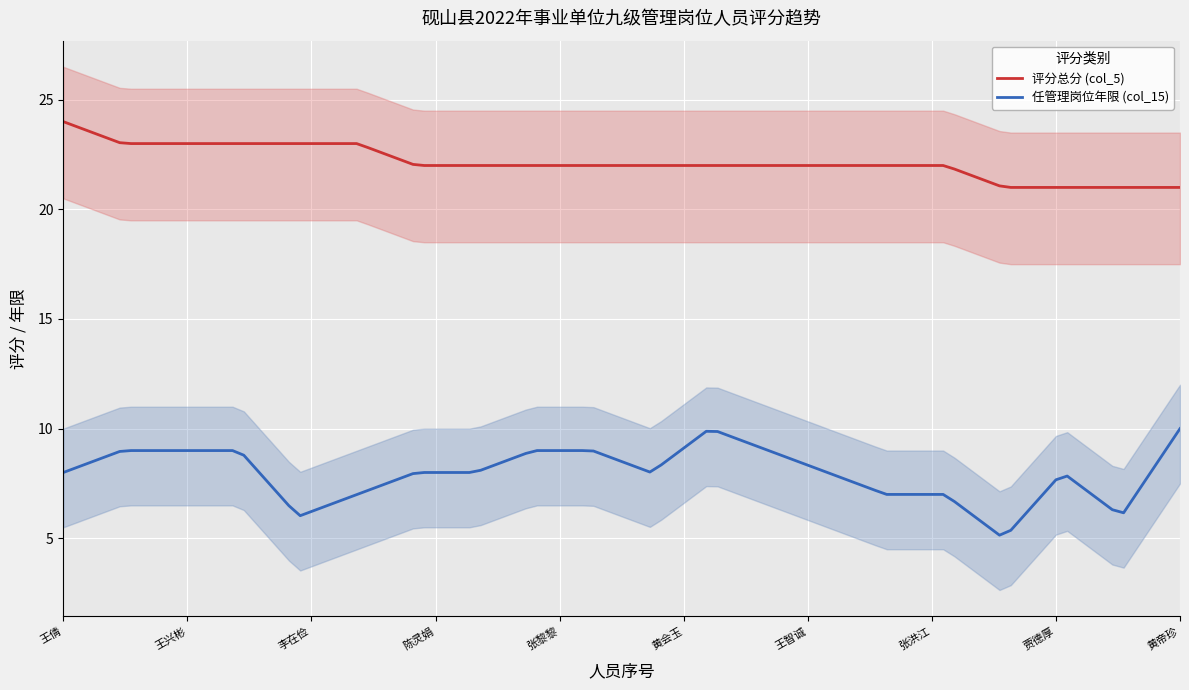

True or false: 任管理岗位年限 (col_15) and 评分总分 (col_5) intersect in this chart.

False